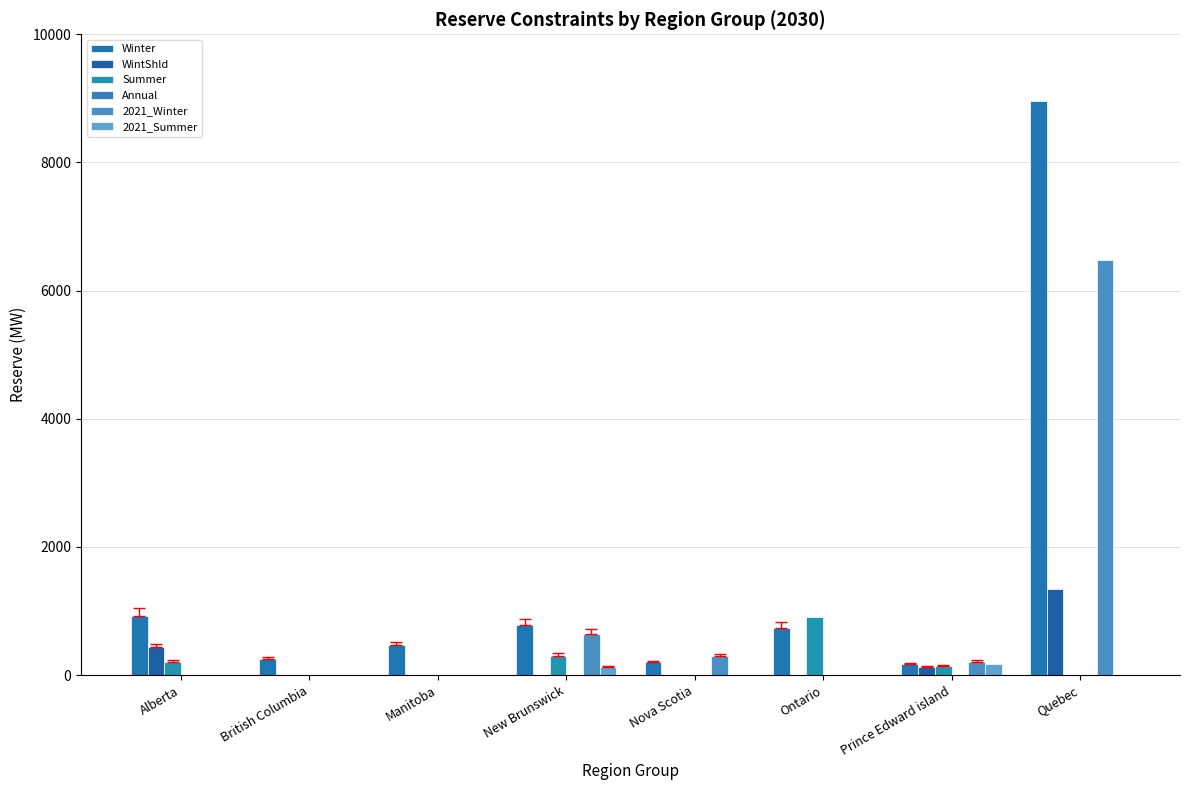

How many groups of bars are there?

8